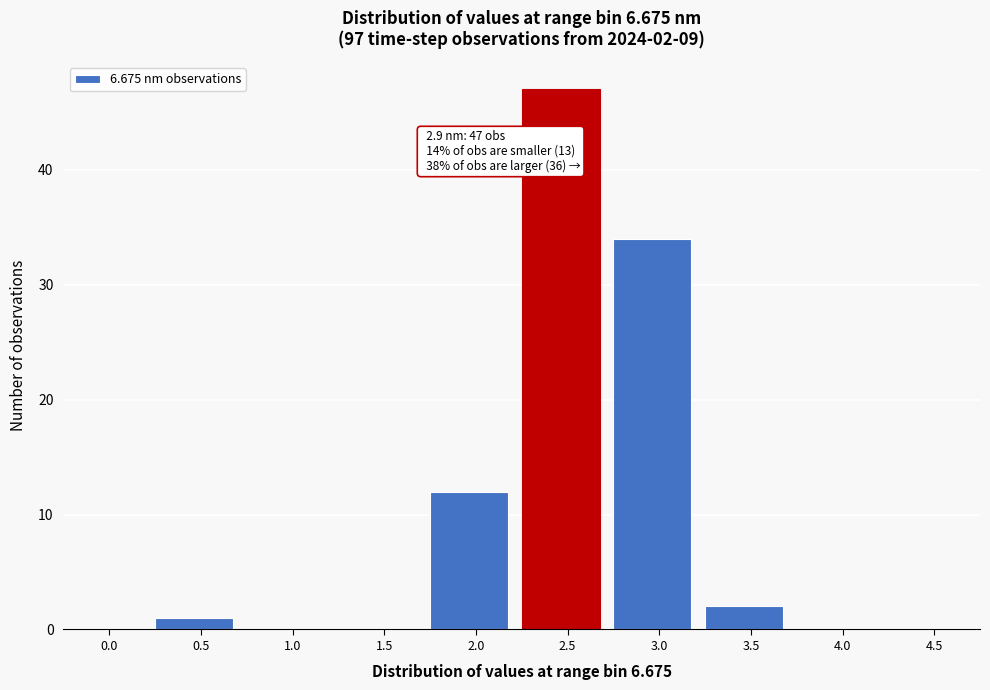

Reading right to left, list all the values displayed in this chart.

4.5=0	4.0=0	3.5=2	3.0=34	2.5=47	2.0=12	1.5=0	1.0=0	0.5=1	0.0=0